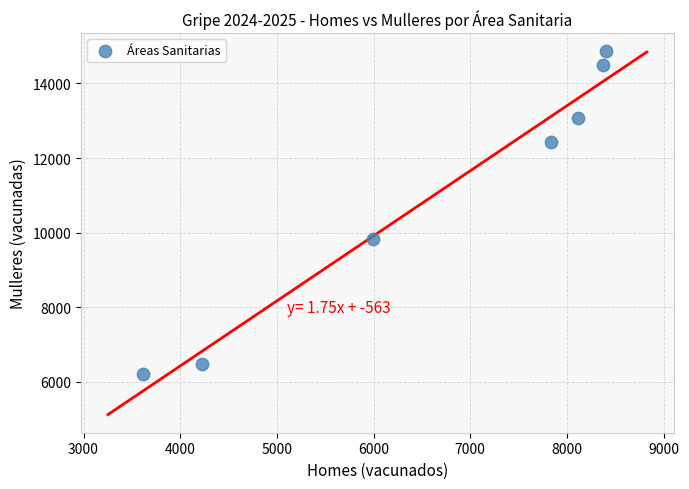

What is the average Y value?

11050